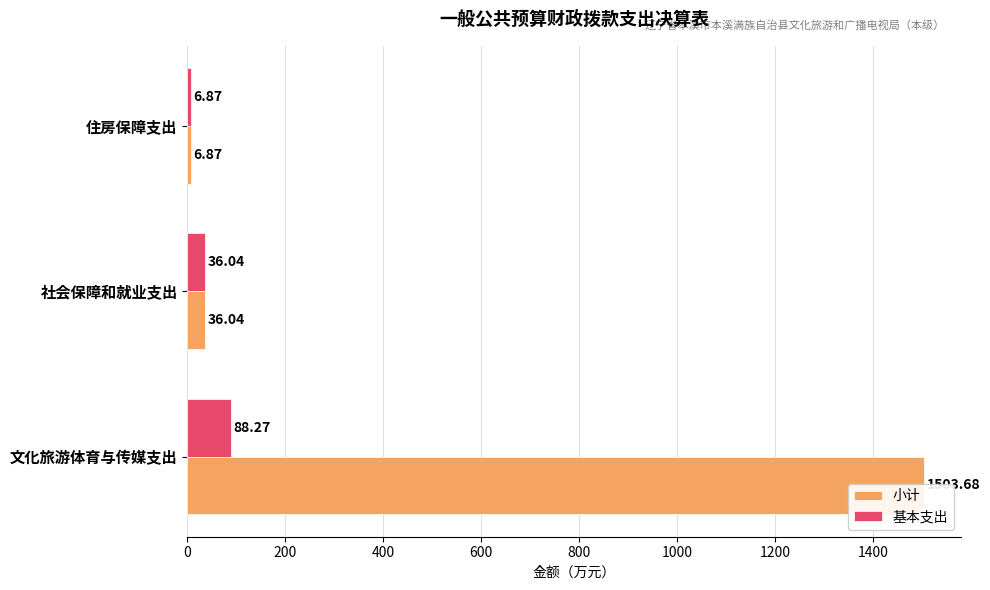

Count the number of categories in the chart.

3